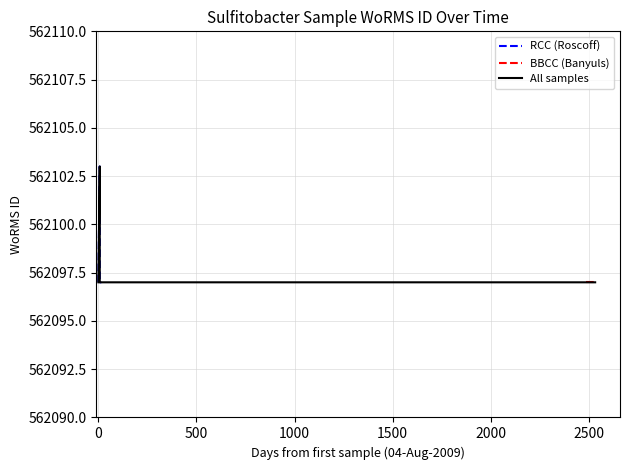

How many intersections are there between RCC and BBCC?

1